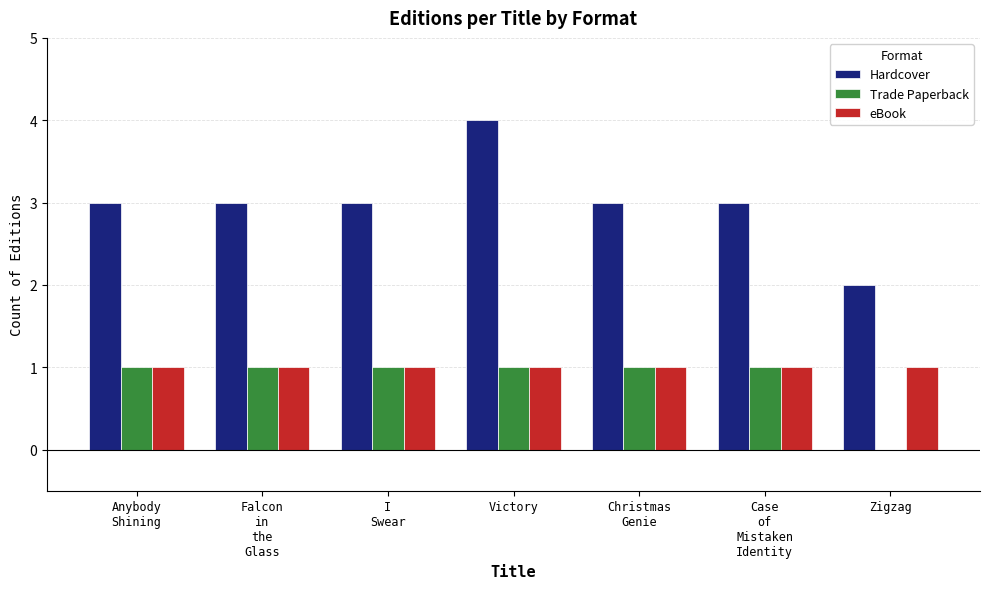

What is the sum of all eBook values?

7